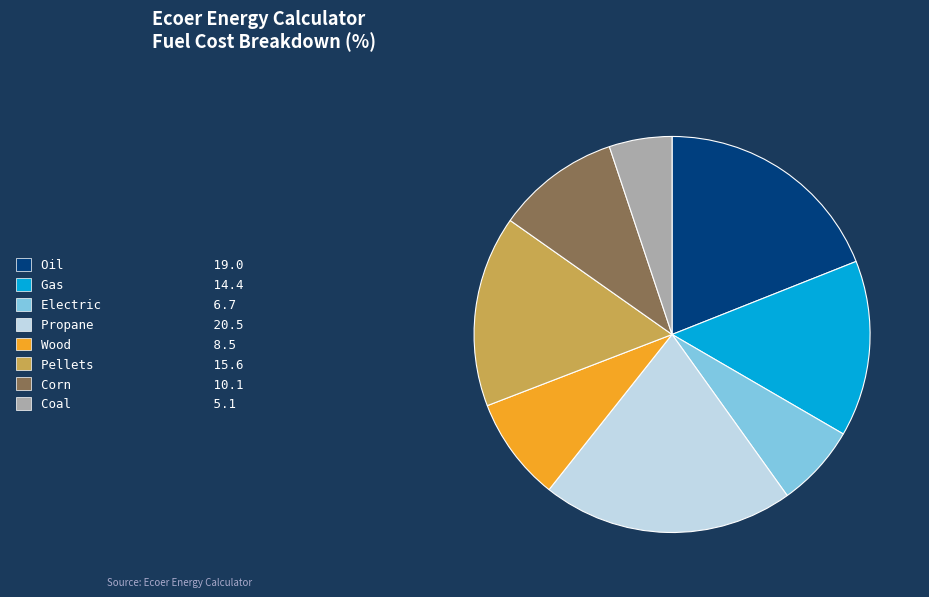

What is the ratio of the value at Pellets to the value at Electric?

2.3